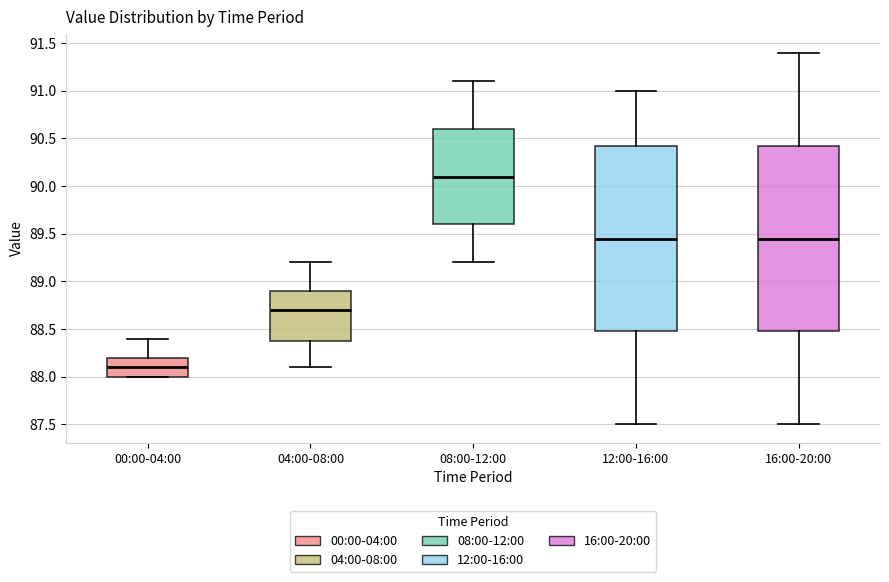

Where is the upper edge of the box for 04:00-08:00 on the y-axis? The values are not printed on the chart, so give them approximately, as read against the axis.

88.90